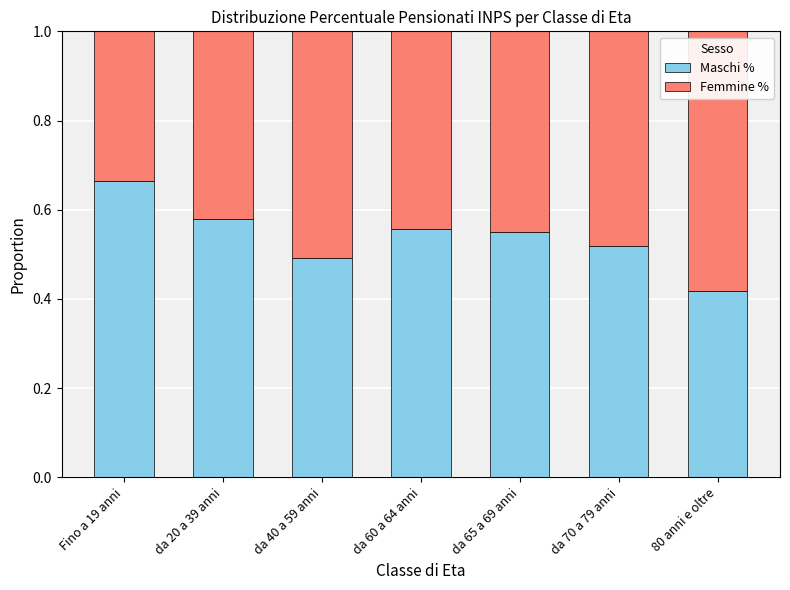

What is the sum of the Maschi % values at da 65 a 69 anni and da 70 a 79 anni?

1.1